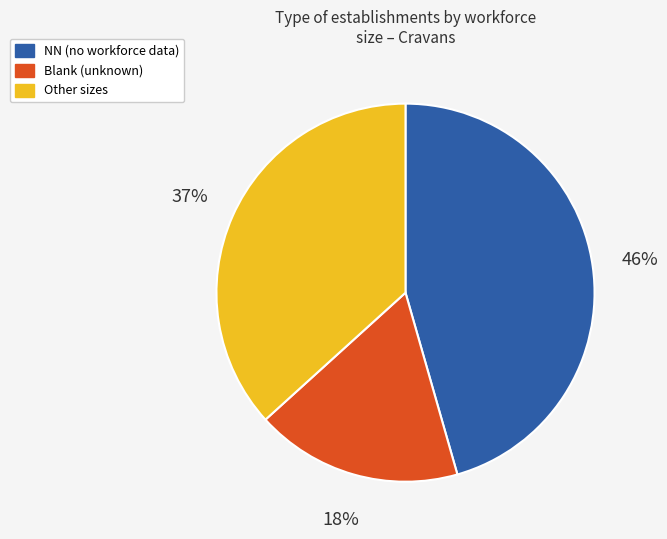

To the nearest percent, what is the average slice percentage?

33%